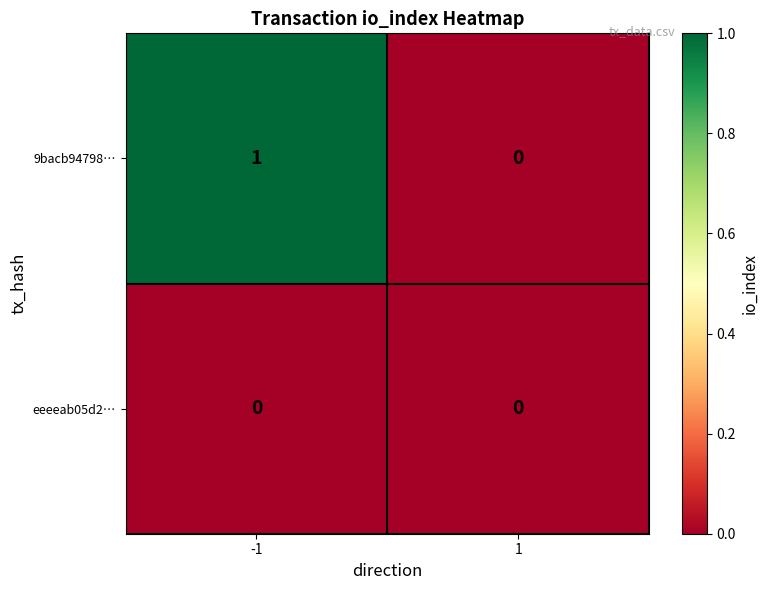

Reading left to right, transcribe all the data shown in this chart.

9bacb94798…: -1=1	1=0
eeeeab05d2…: -1=0	1=0